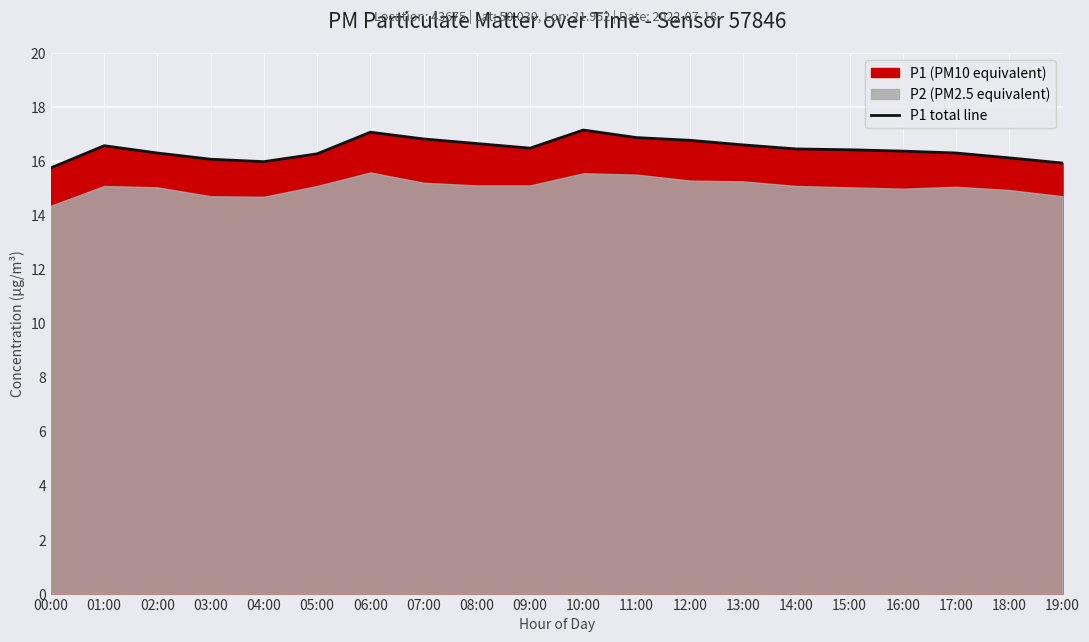

What is the sum of the values at 15:00 and 18:00?

32.5